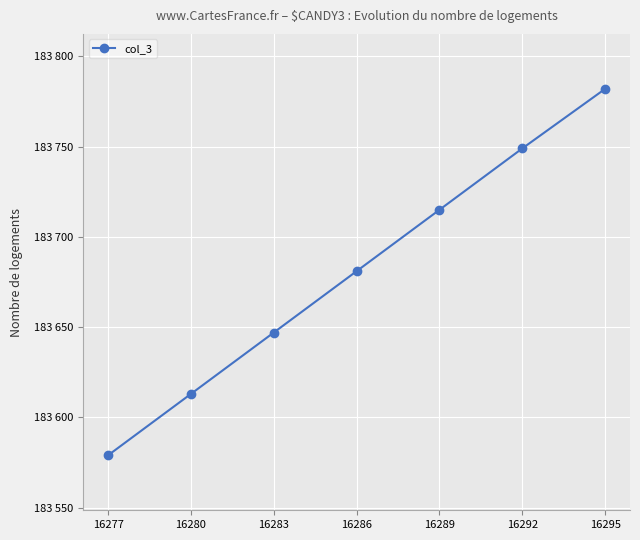

Reading left to right, transcribe all the data shown in this chart.

183579	183613	183647	183681	183715	183749	183782